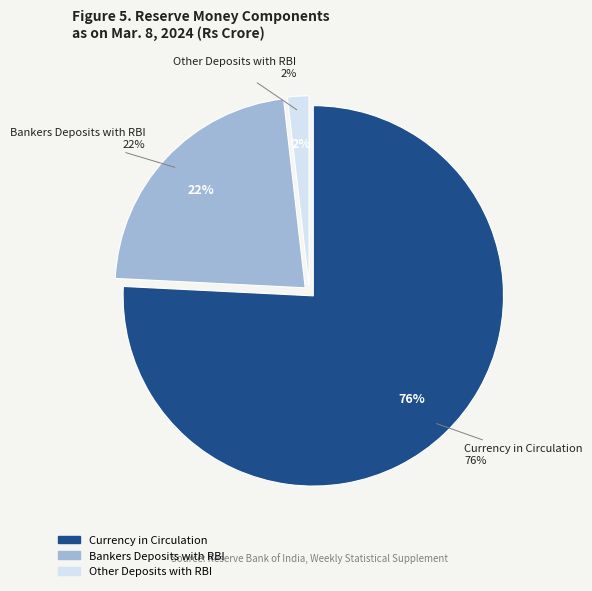

To the nearest percent, what is the average slice percentage?

33%